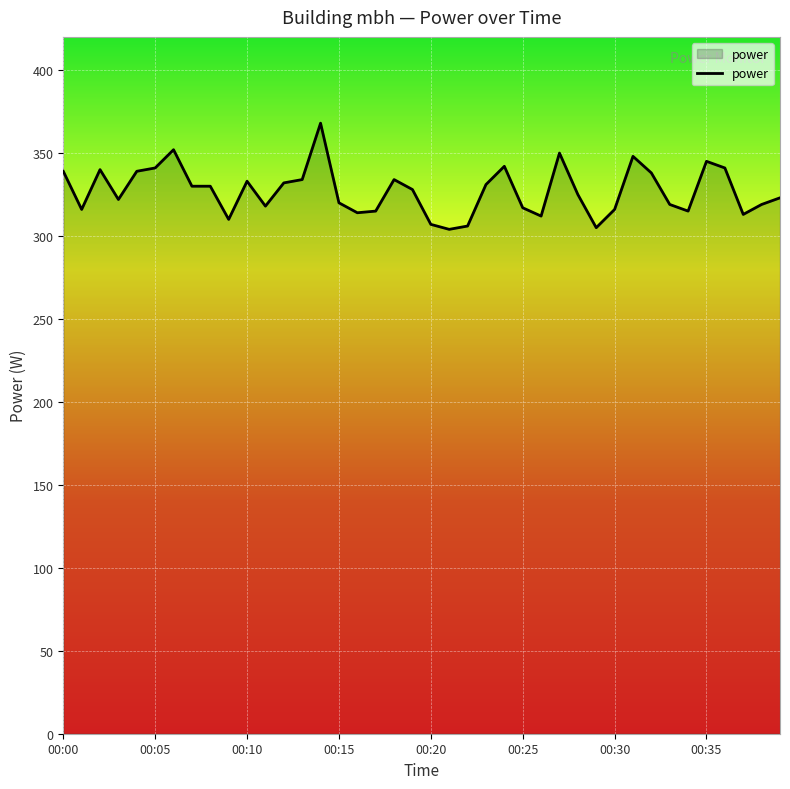

What is the maximum value shown in the chart?

368